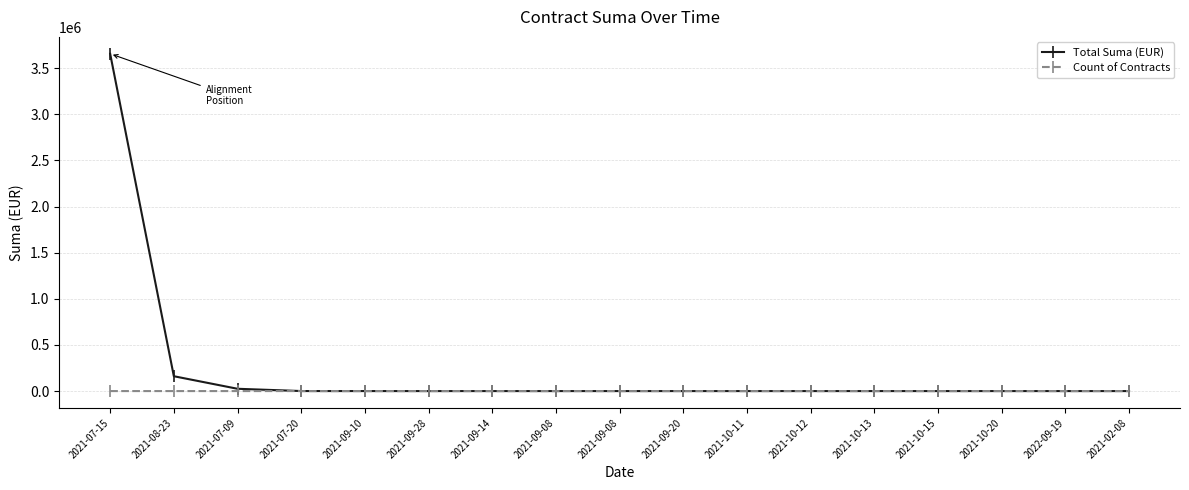

Which has a higher value, 2021-02-08 or 2021-07-09?

2021-07-09